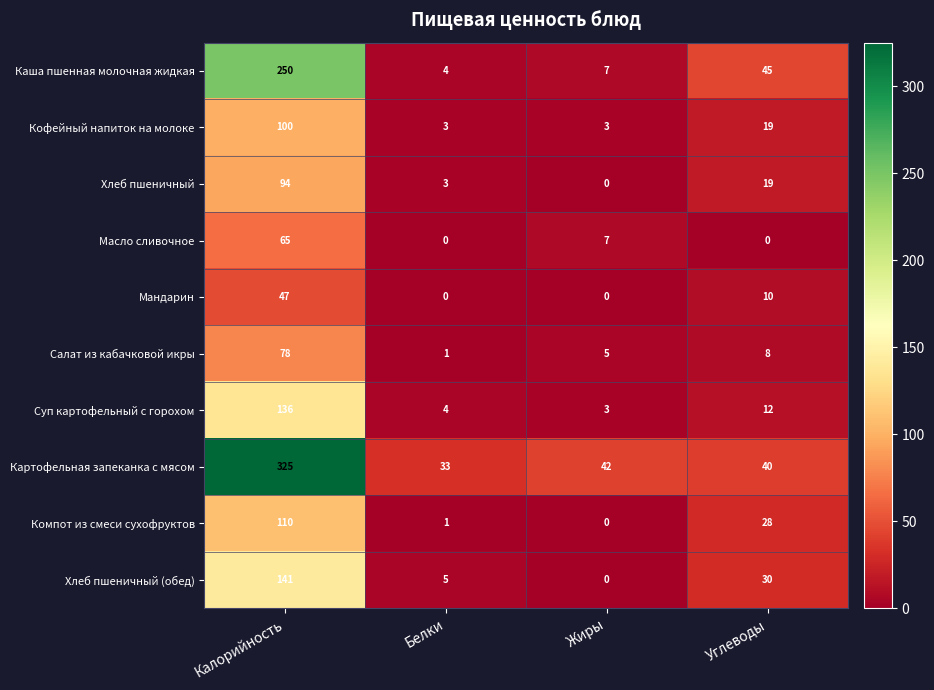

What is the maximum value shown in the chart?

325